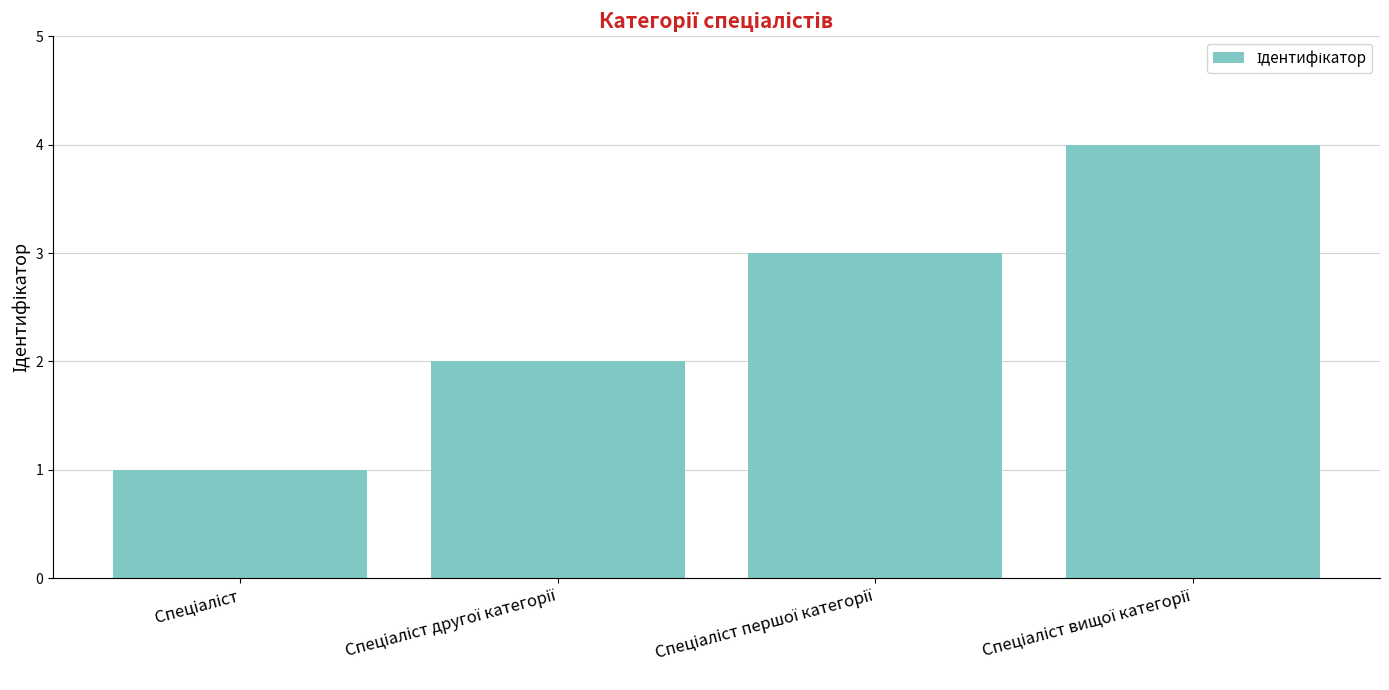

How many bars are there in total?

4